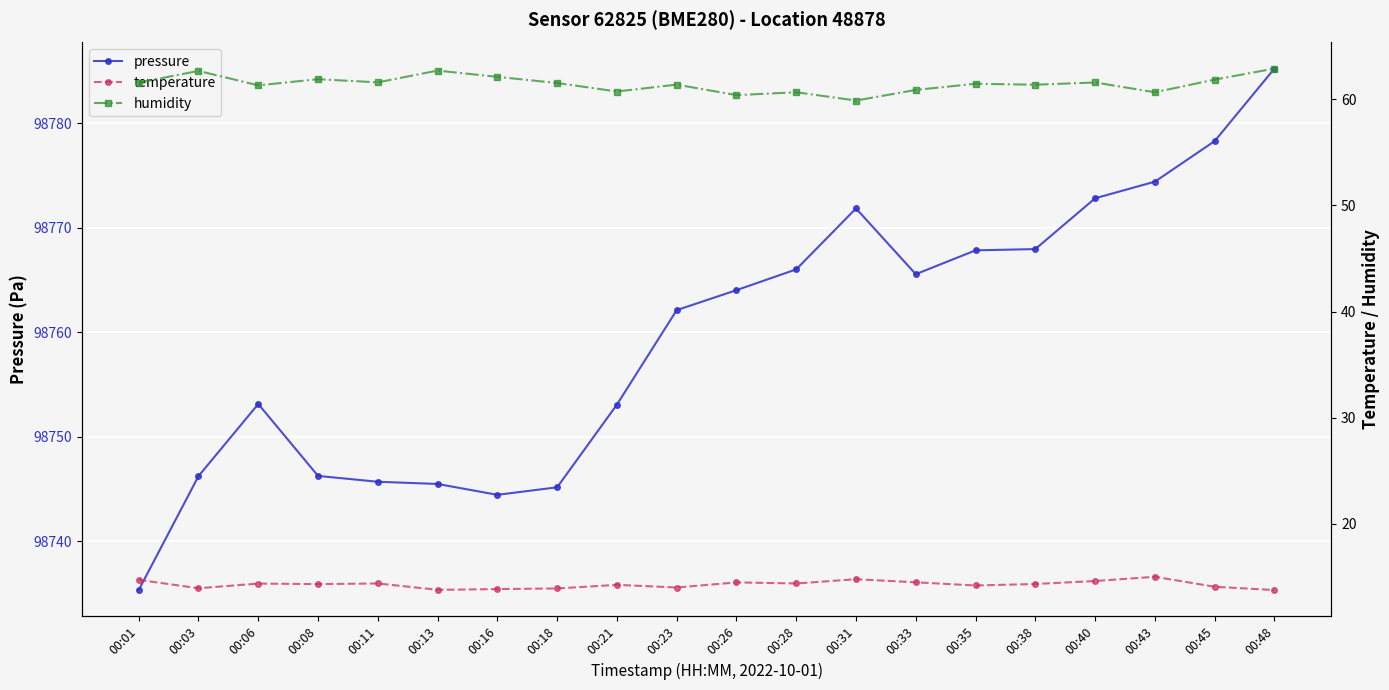

Where does the humidity series first go above 61?

00:01